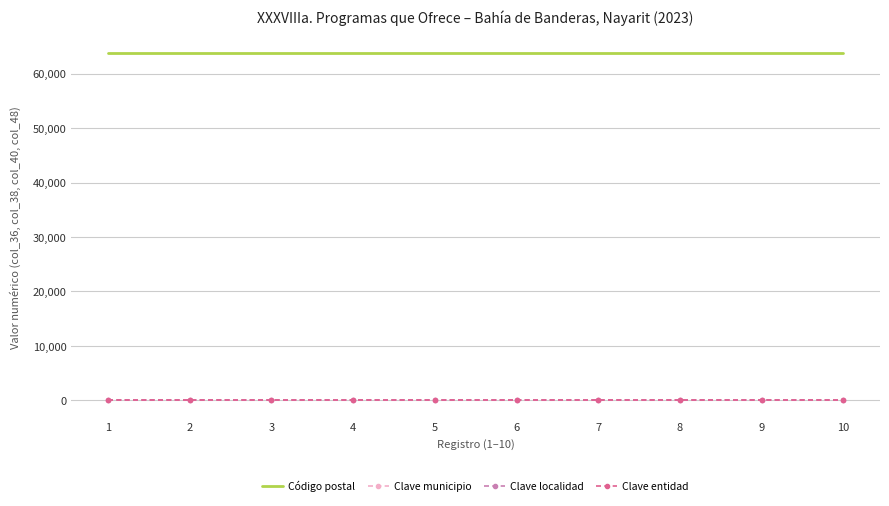

What is the value of the Código postal point at the 5th from the left?

63737